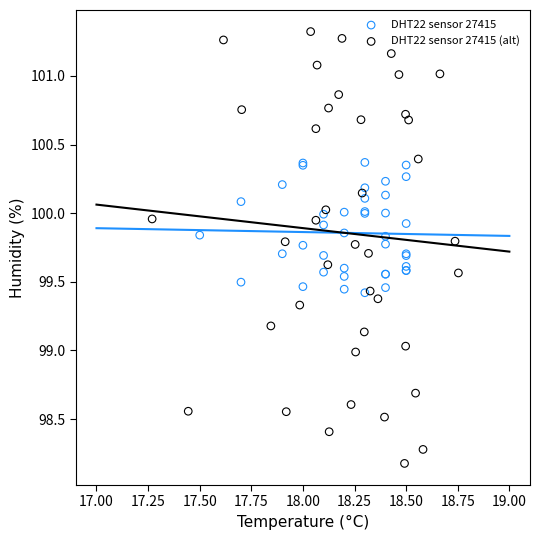

What are all the series names shown in the legend?

DHT22 sensor 27415, DHT22 sensor 27415 (alt)